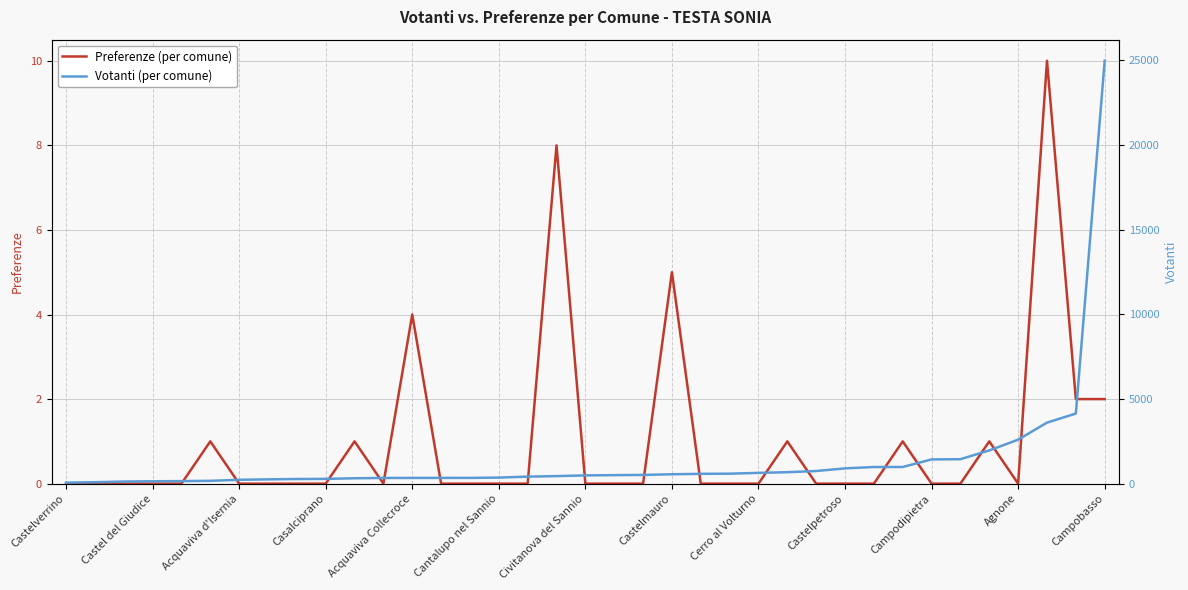

What is the difference between the Votanti values at Agnone and Cerro al Volturno?

1962